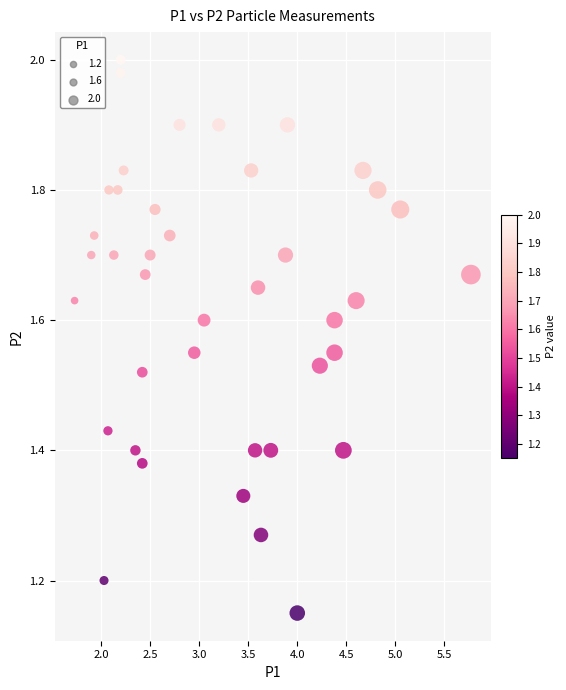

What is the range of X values (max minus min)?

4.0